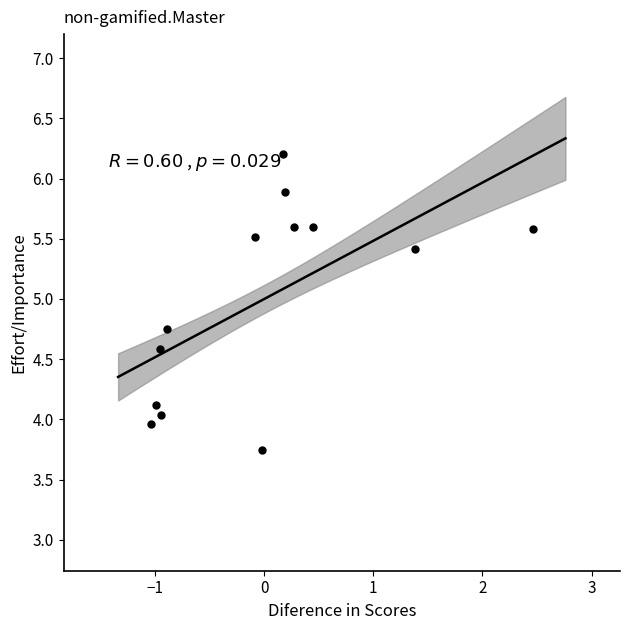

What is the range of Y values (max minus min)?

2.5